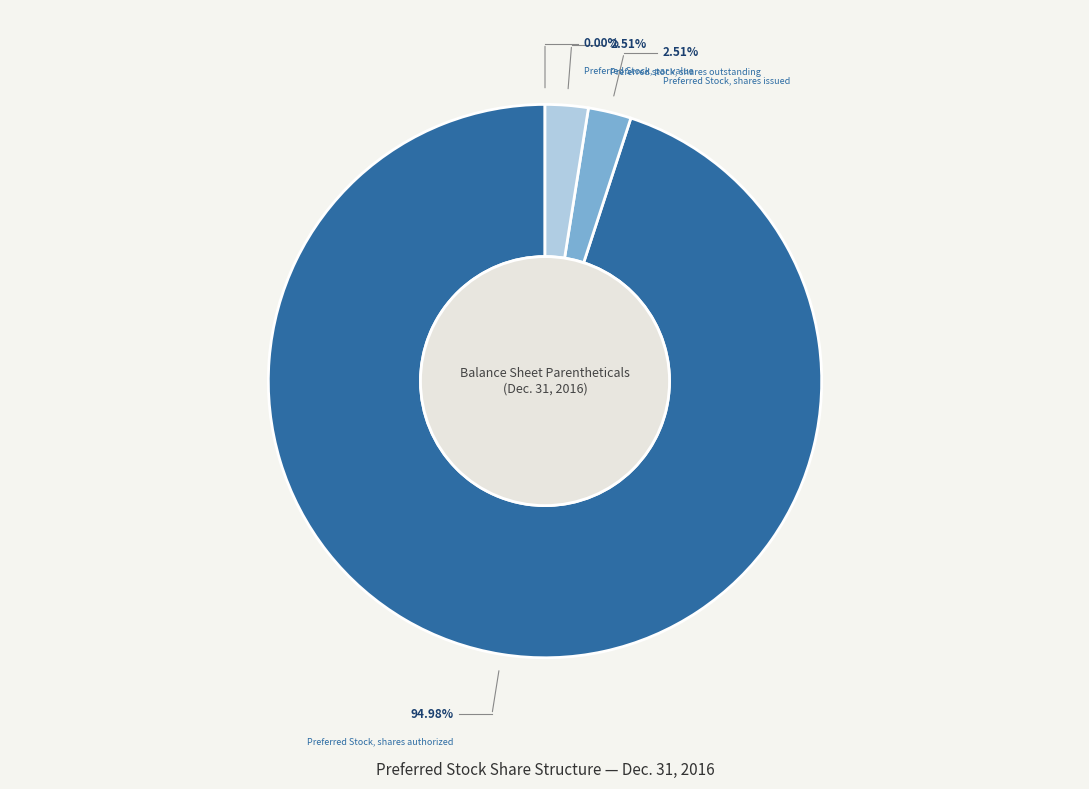

Combined, do Preferred Stock, par value and Preferred stock, shares outstanding account for over 50%?

No